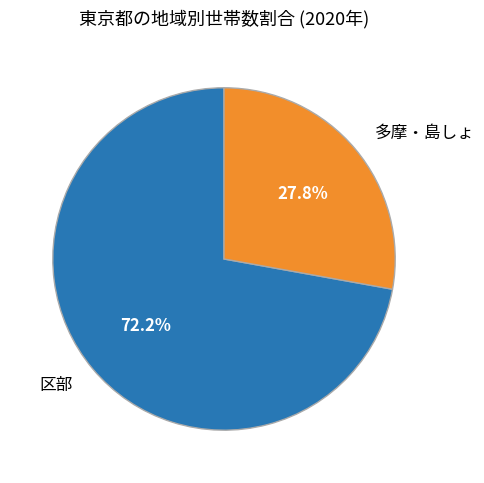

Which category has the biggest portion of the pie?

区部